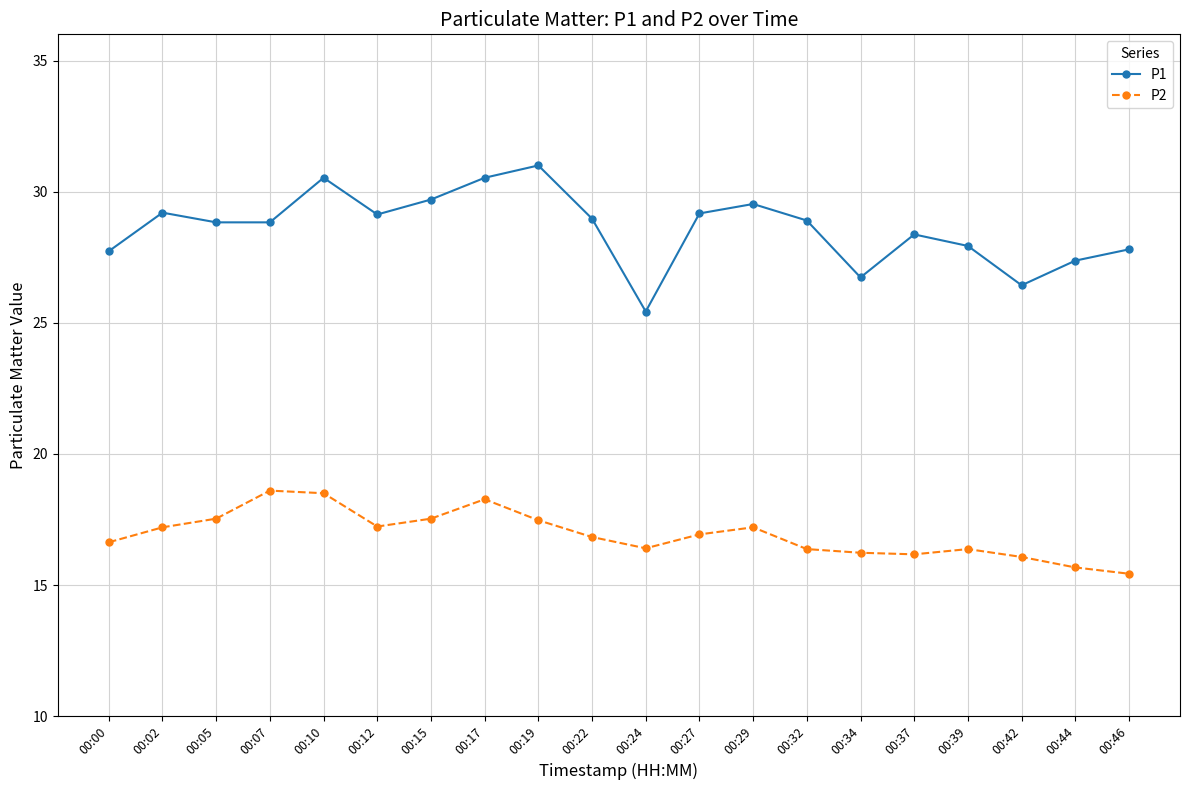

How many lines are shown in the chart?

2